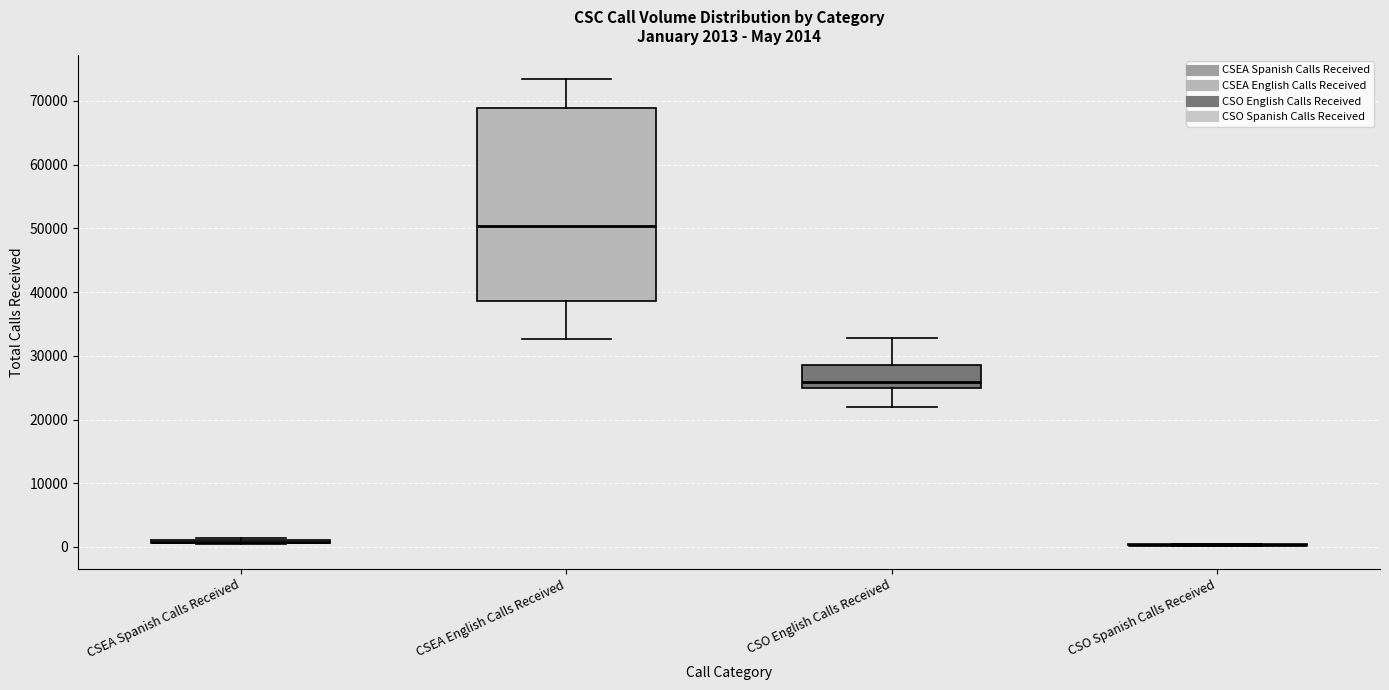

Which box is the tallest, from its lower edge to its upper edge?

CSEA English Calls Received